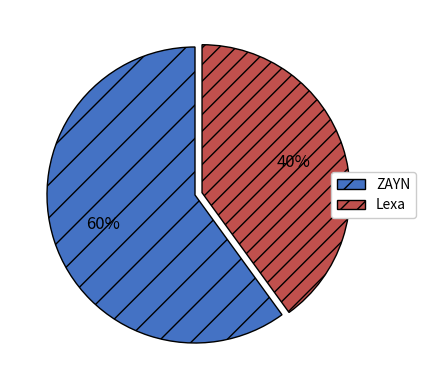

What is the ratio of the value at ZAYN to the value at Lexa?

1.5